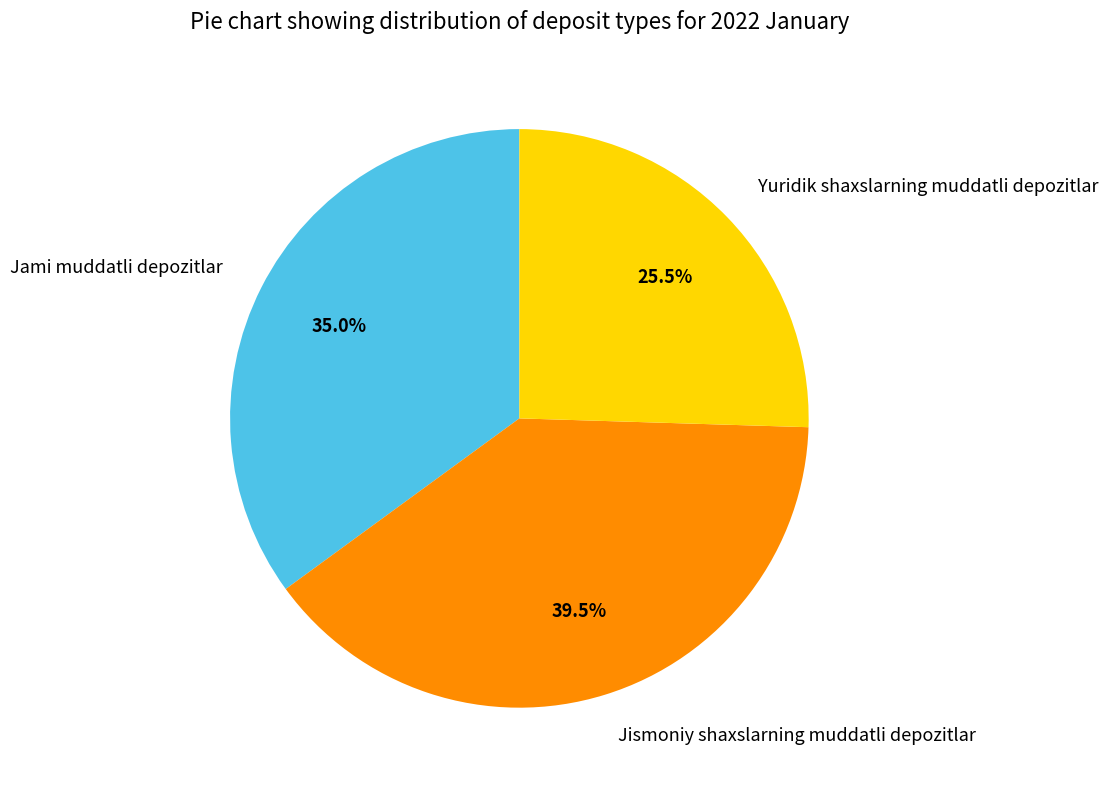

To the nearest percent, what is the average slice percentage?

33%